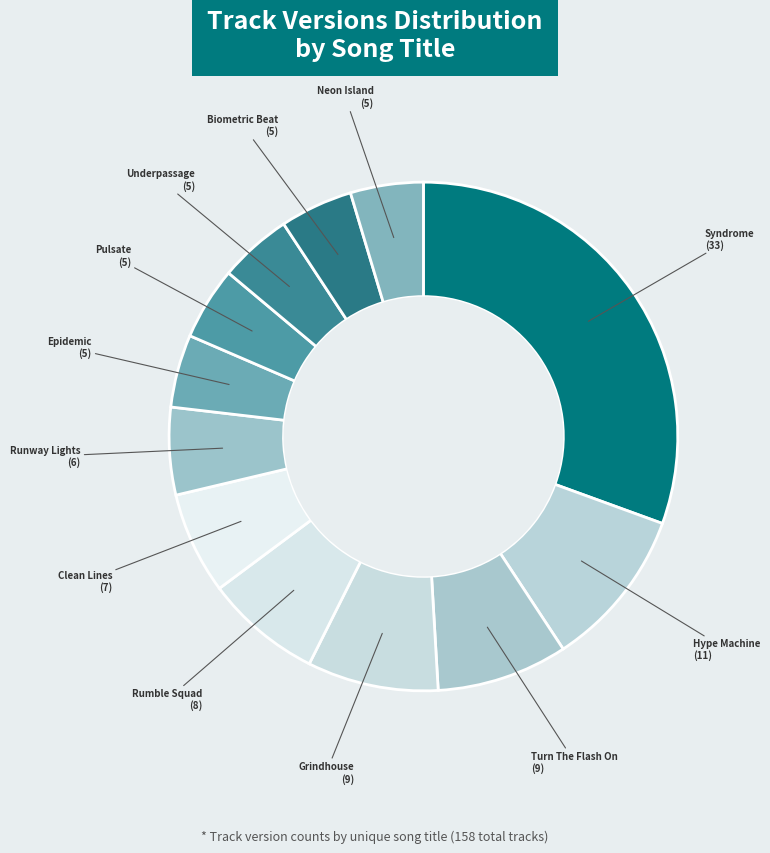

Which slice is the largest?

Syndrome